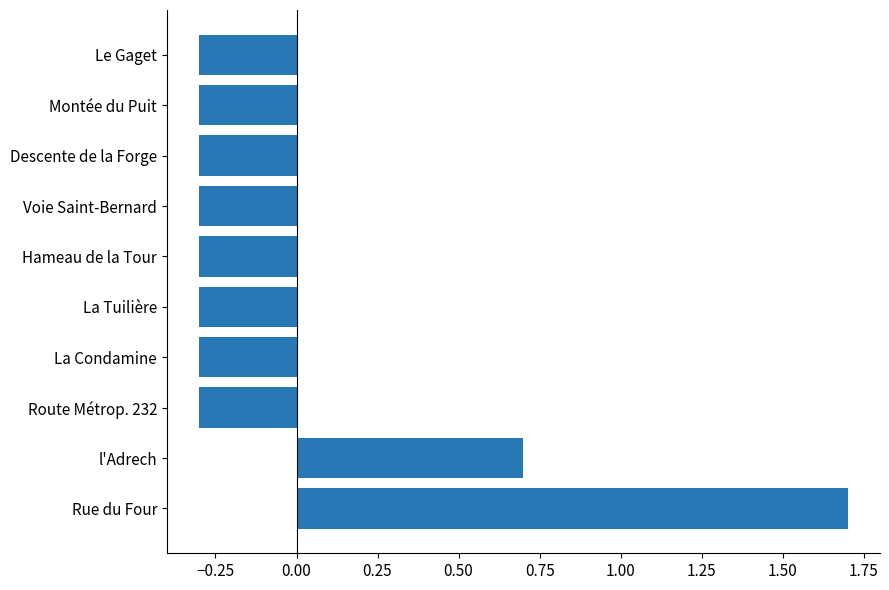

What is the change in value from Rue du Four to l'Adrech?

-1.0